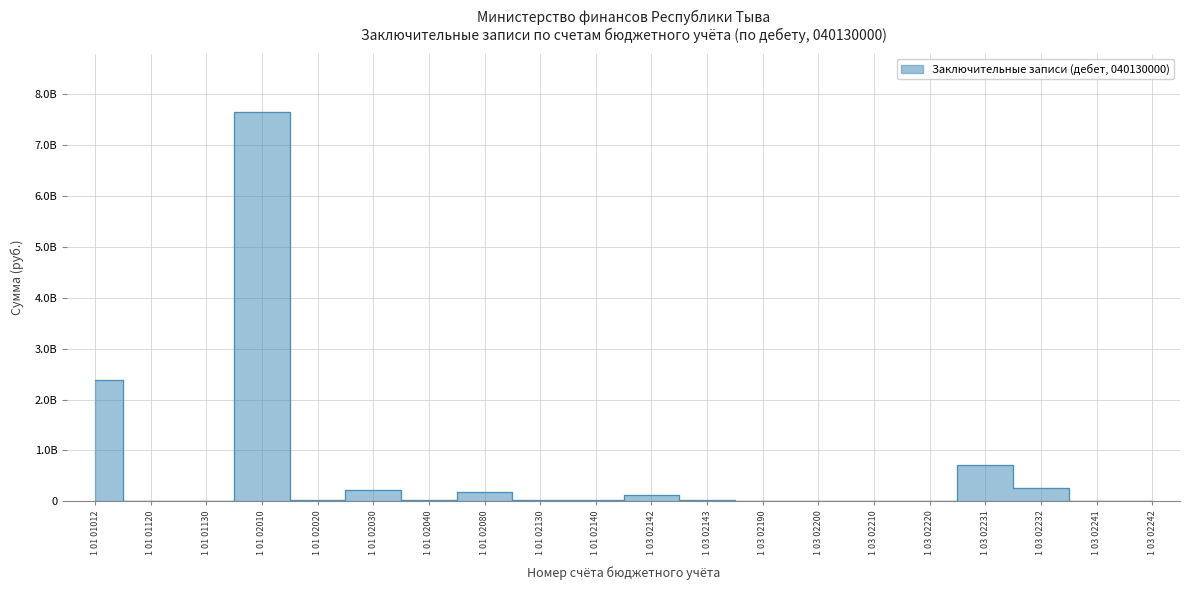

What is the label of the 6th point from the right?

1 03 02210